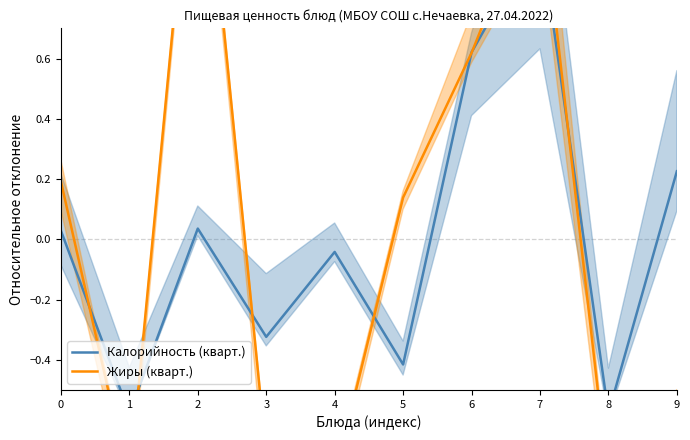

Which series has the largest total across all categories?

Жиры (кварт.)